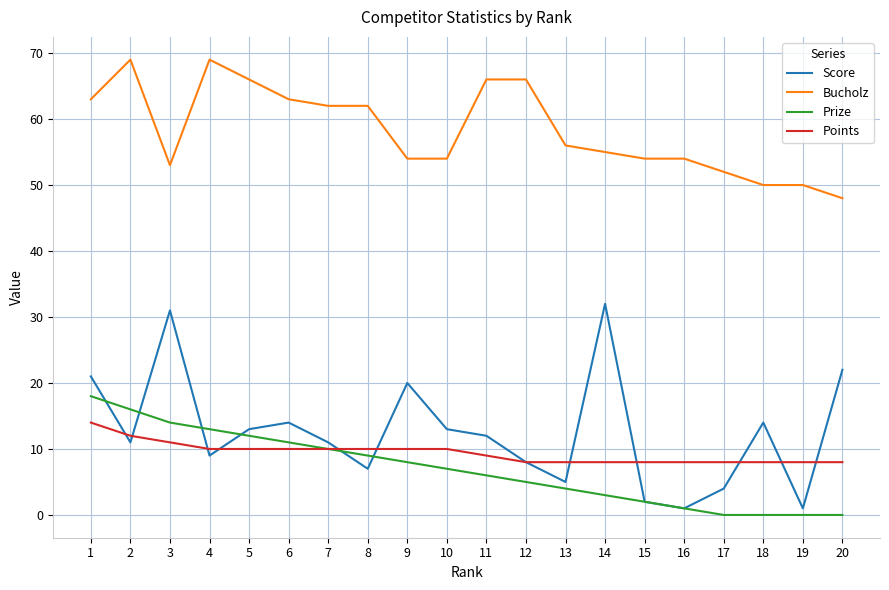

Which series has the largest total across all categories?

Bucholz